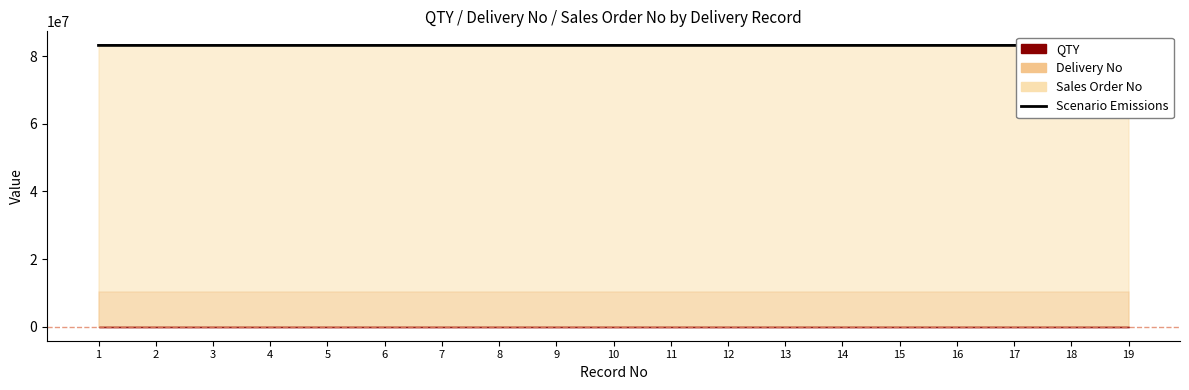

Rank the categories by value from highest to lowest.

9, 8, 16, 18, 13, 14, 19, 7, 17, 11, 12, 10, 15, 1, 3, 4, 5, 2, 6